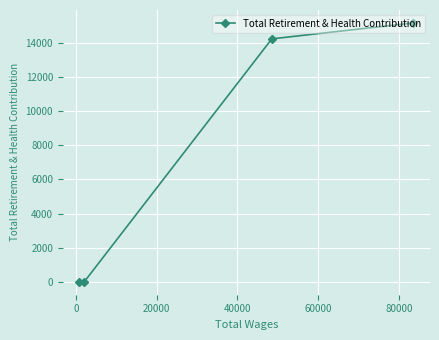

What is the sum of all values?

29417